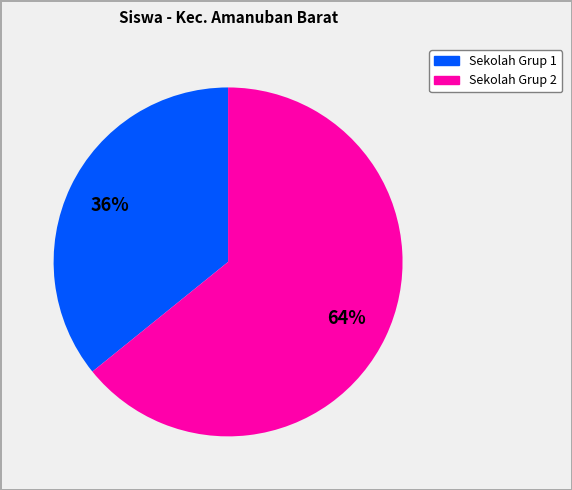

To the nearest percent, what is the difference between the largest and smallest slice percentages?

28%